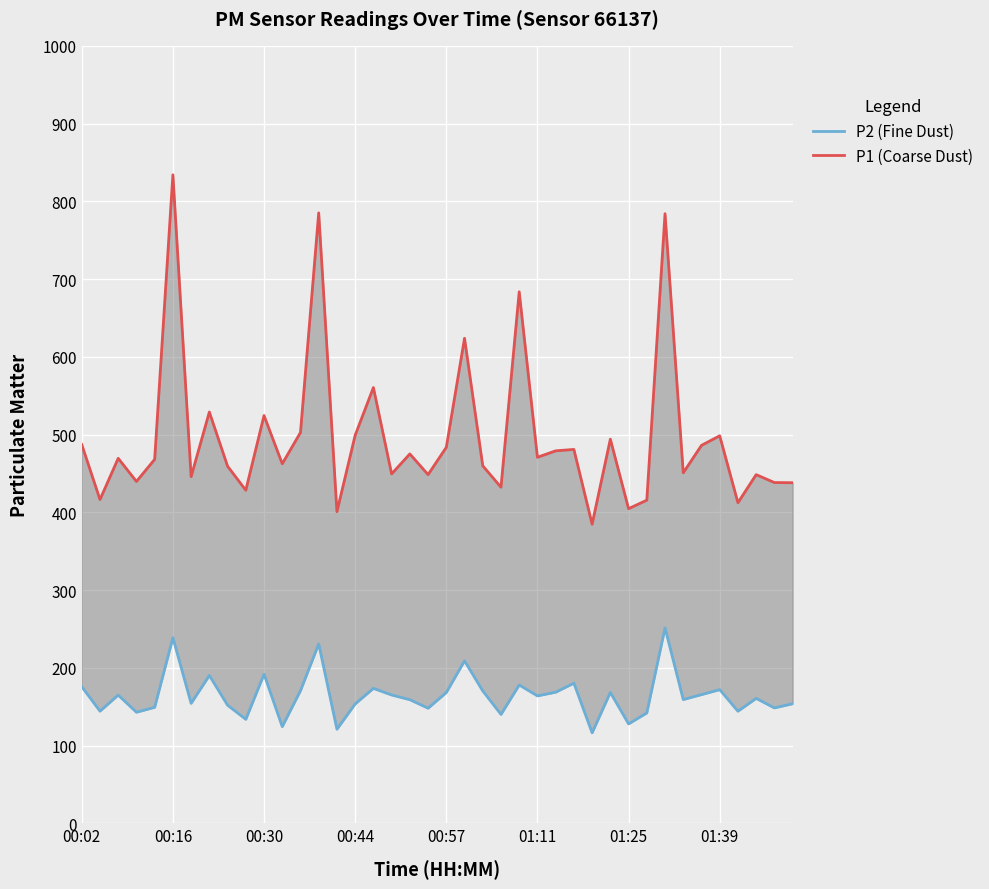

Count the number of data series in this chart.

2